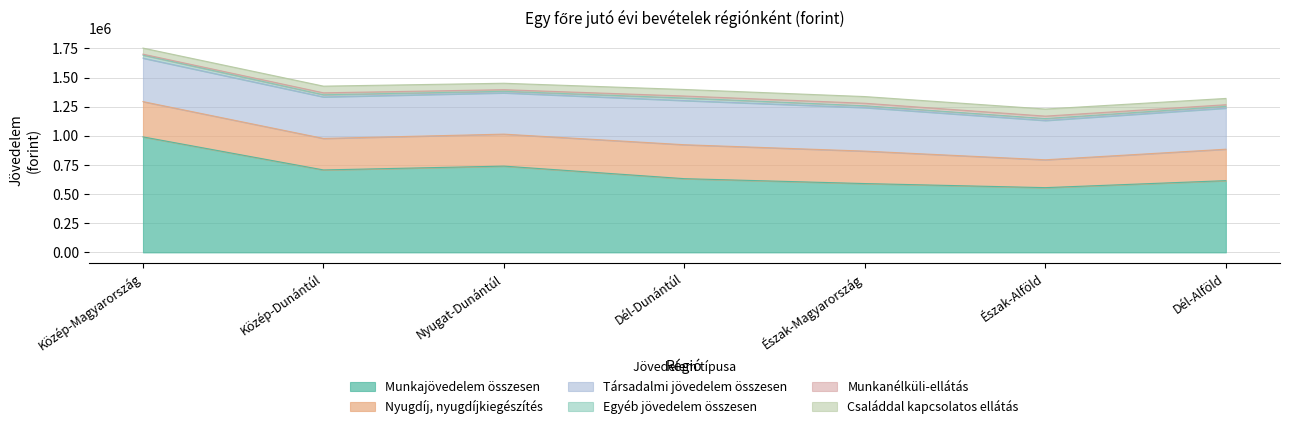

What is the greatest value displayed?

991172